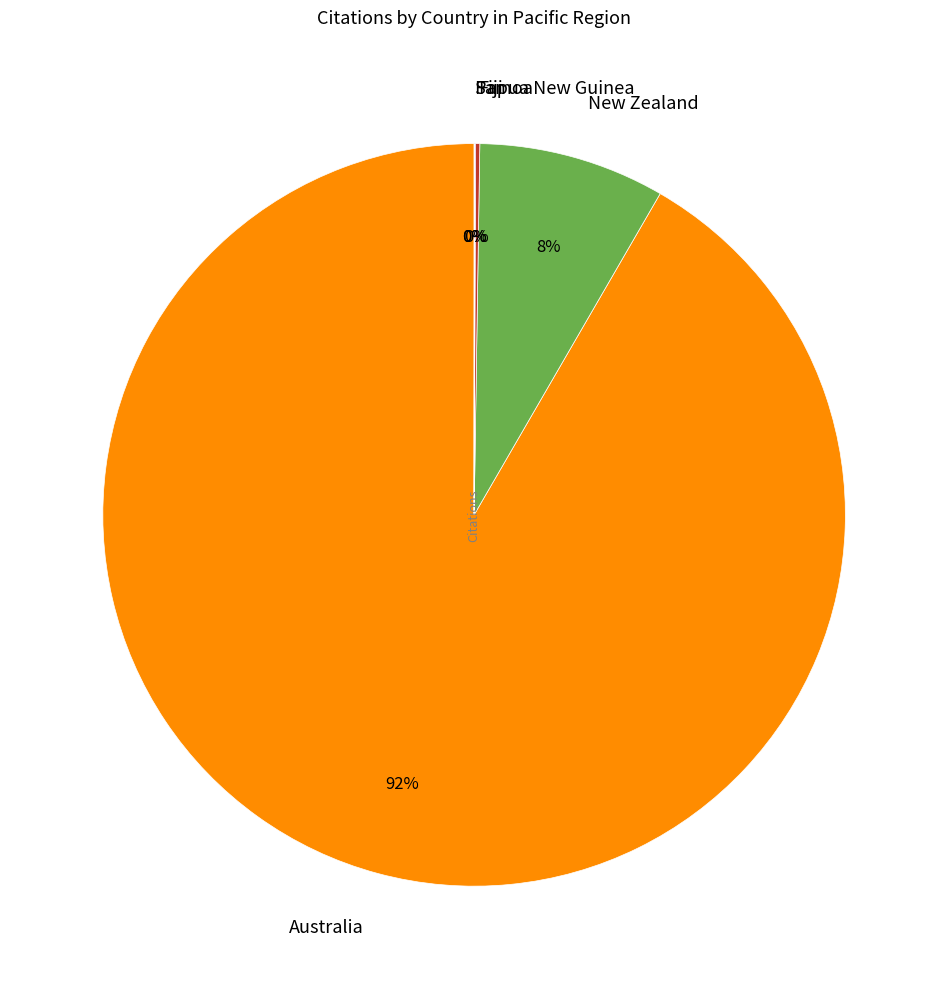

Which category accounts for the majority?

Australia